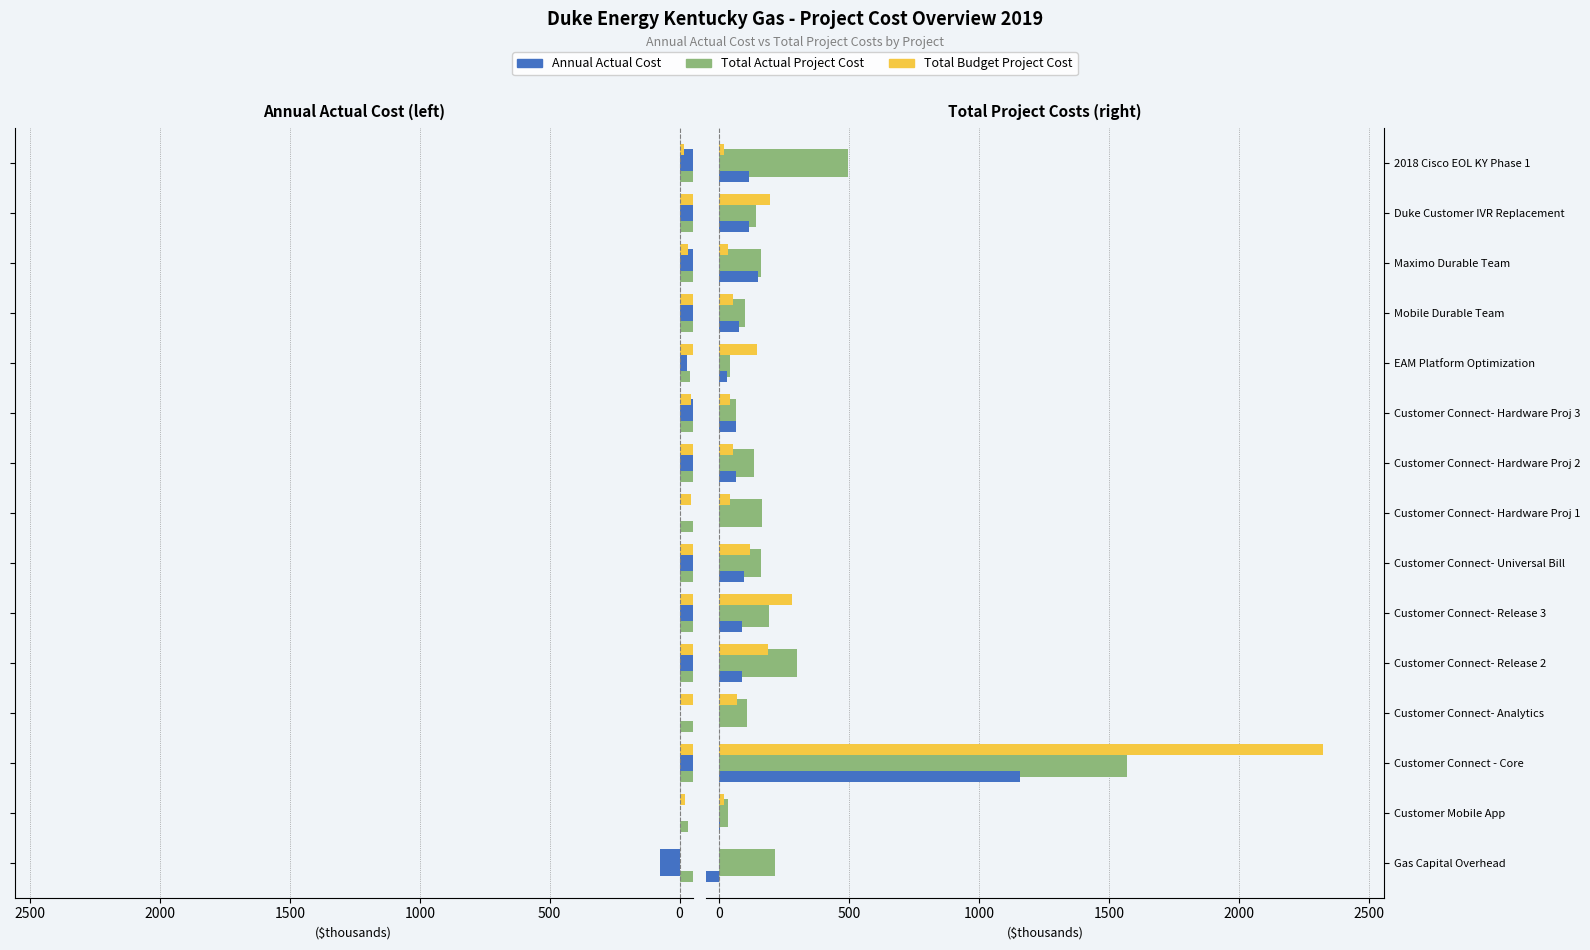

What is the highest value of the Annual Actual Cost series?

1158.6